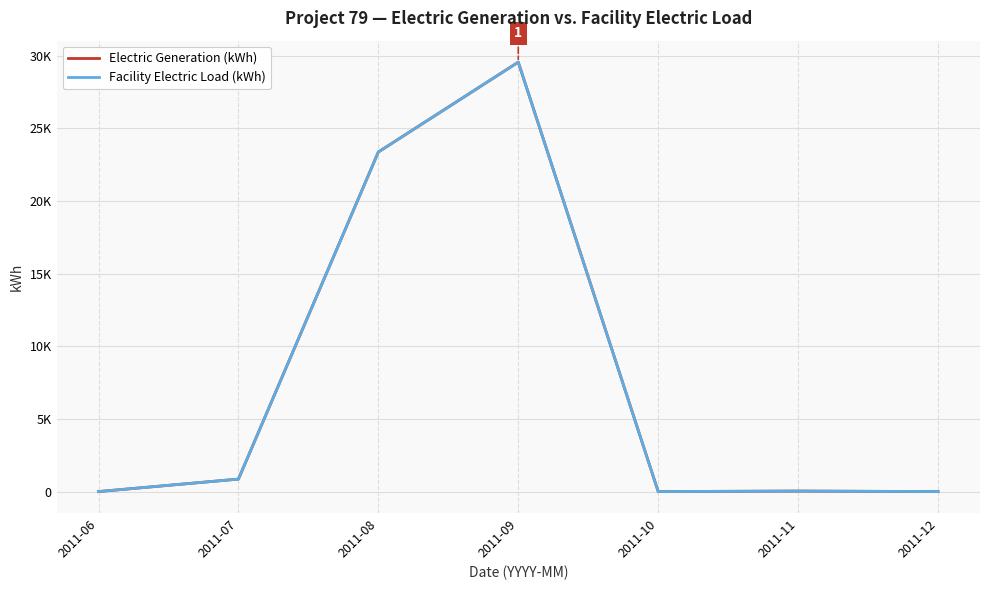

Is this an area chart (filled region under the line)?

No